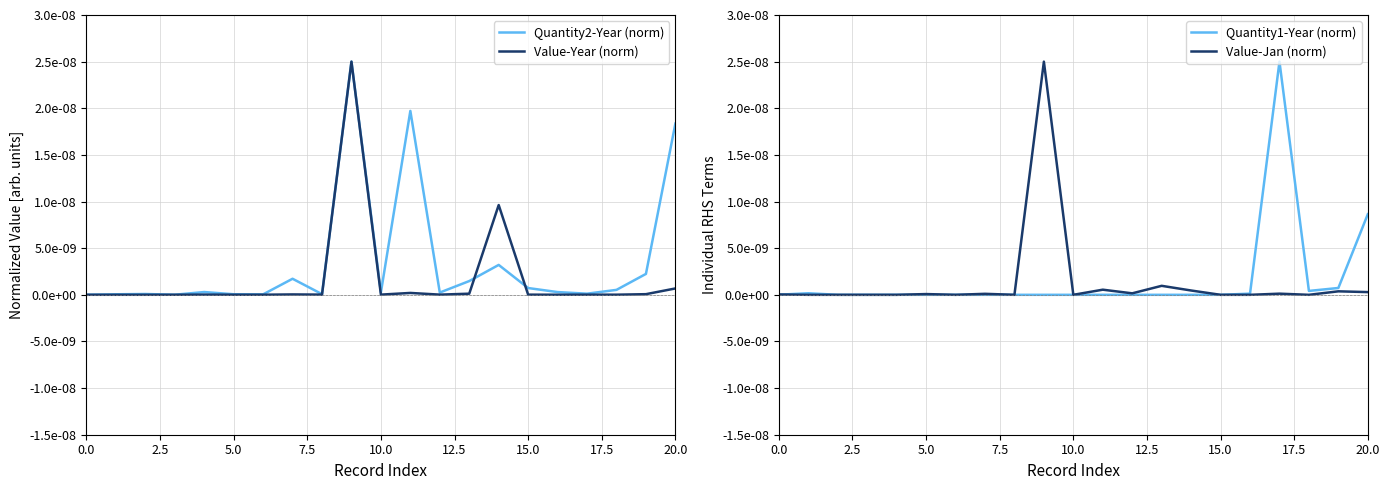

True or false: Quantity1-Year (norm) has more than 1 points higher than both neighbors.

True